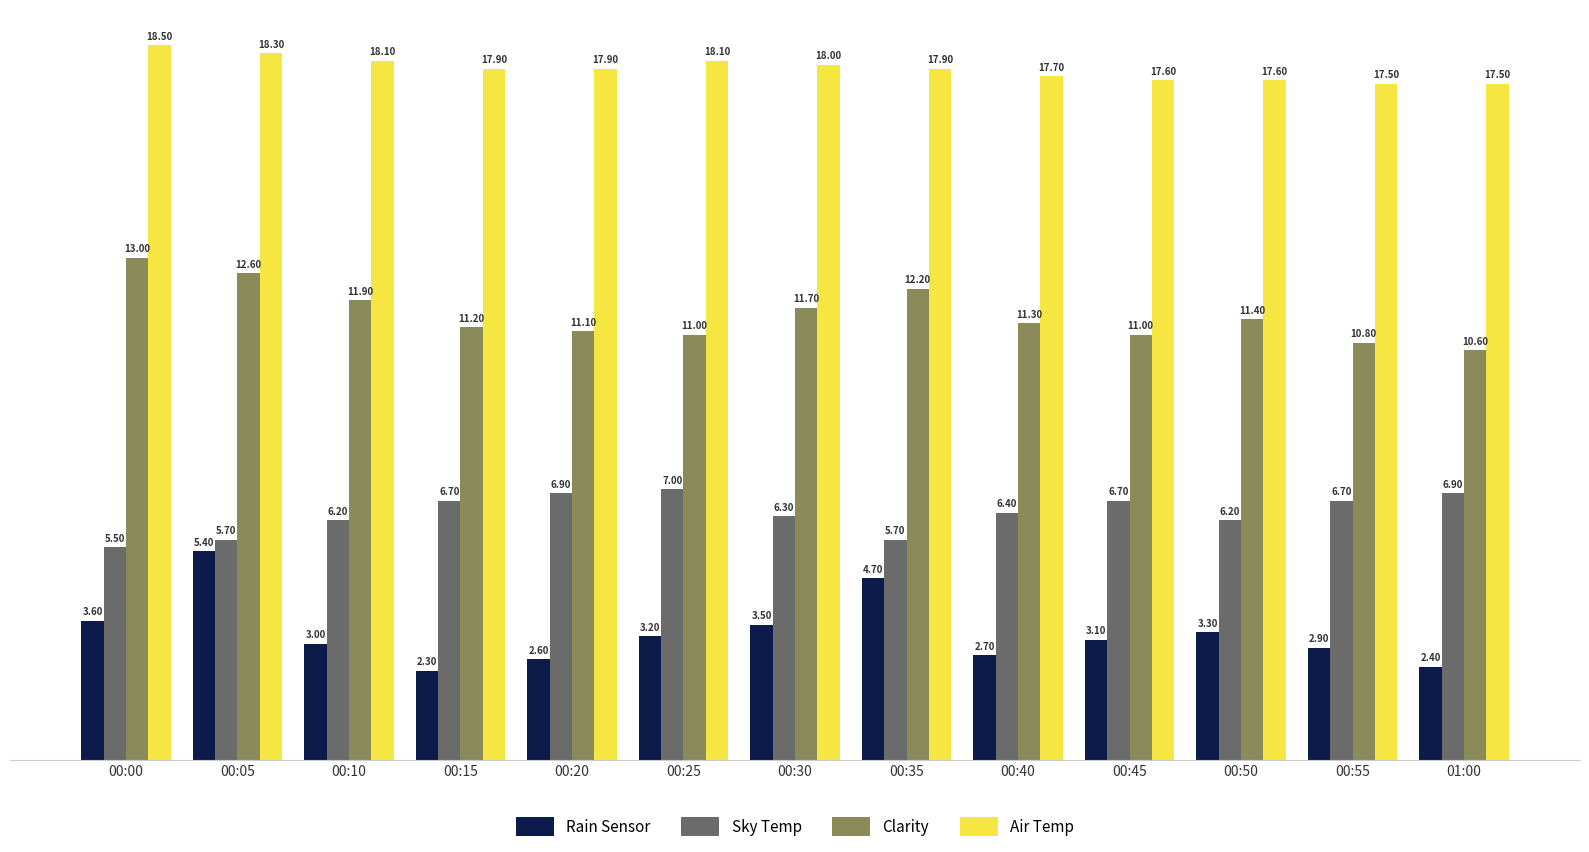

Rank the categories by Rain Sensor value from lowest to highest.

00:15, 01:00, 00:20, 00:40, 00:55, 00:10, 00:45, 00:25, 00:50, 00:30, 00:00, 00:35, 00:05